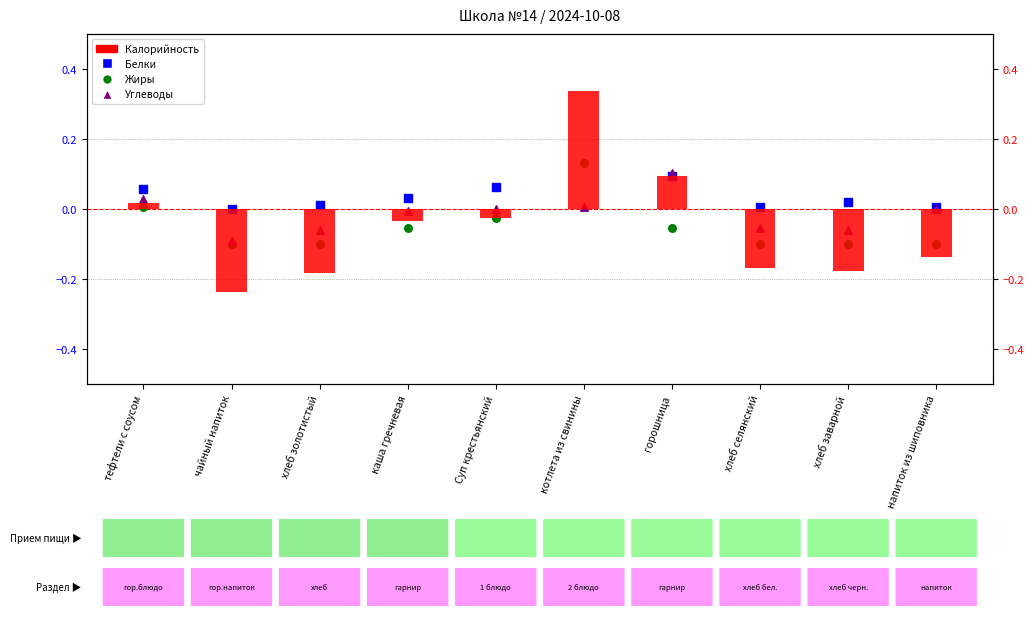

Which series contains the lowest Y value?

Калорийность